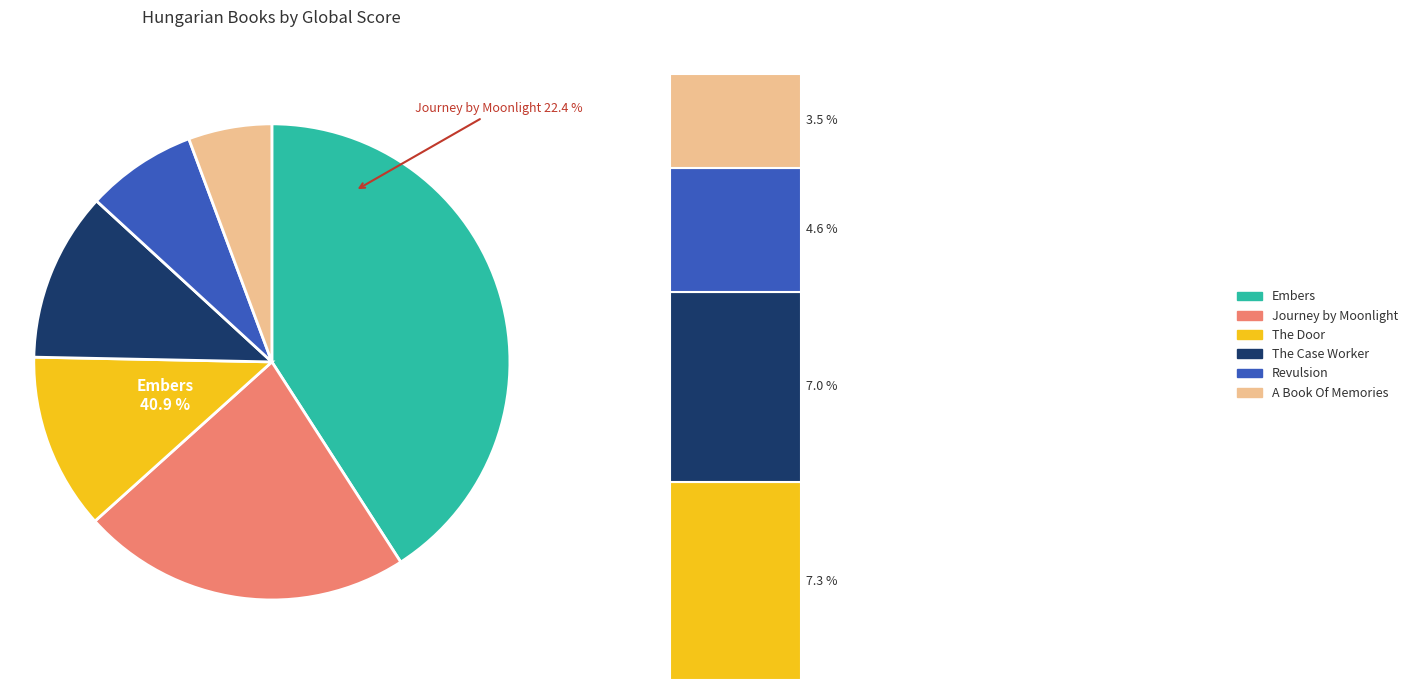

Rank the categories by value from lowest to highest.

A Book Of Memories, Revulsion, The Case Worker, The Door, Journey by Moonlight, Embers